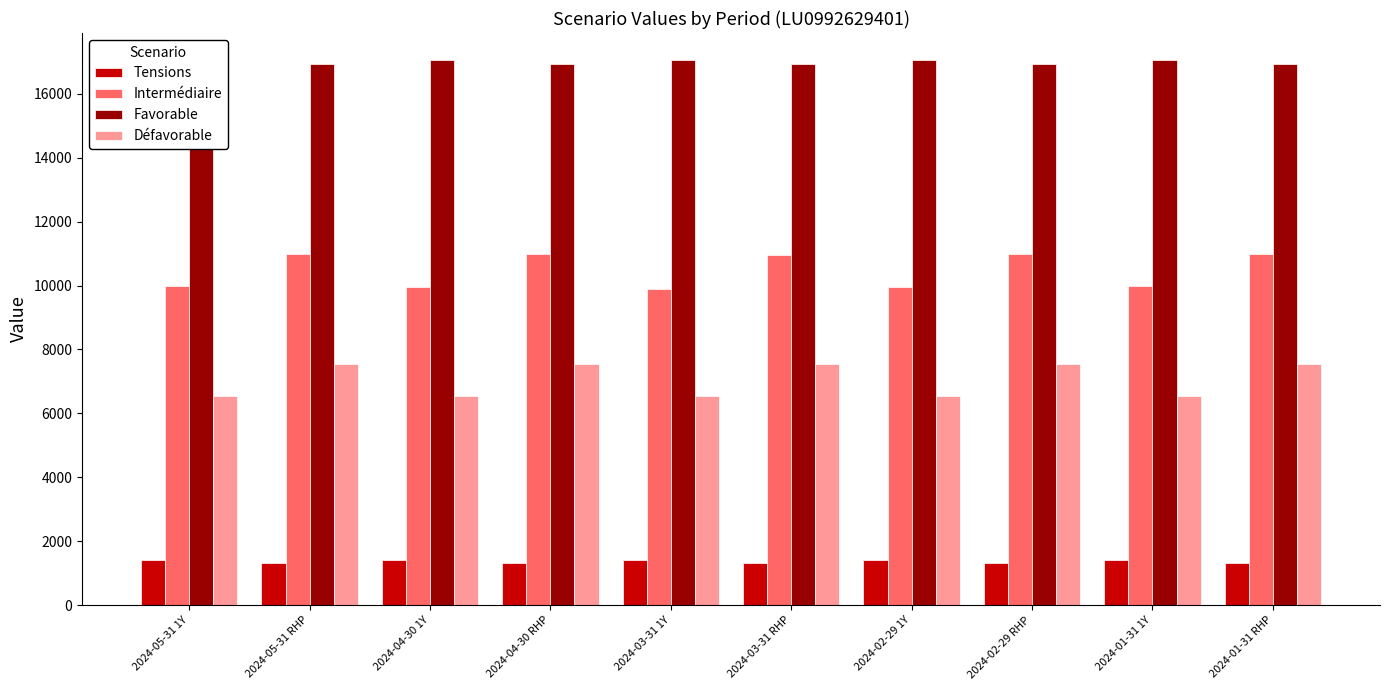

What is the average value of the Intermédiaire series?

10467